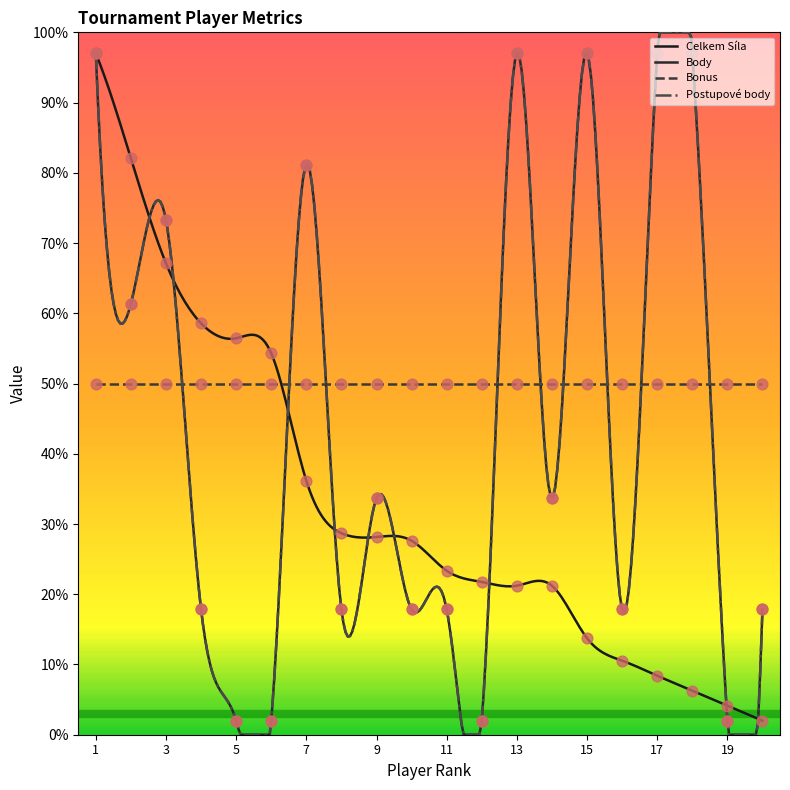

Which series has the widest spread of Y values?

Celkem Síla